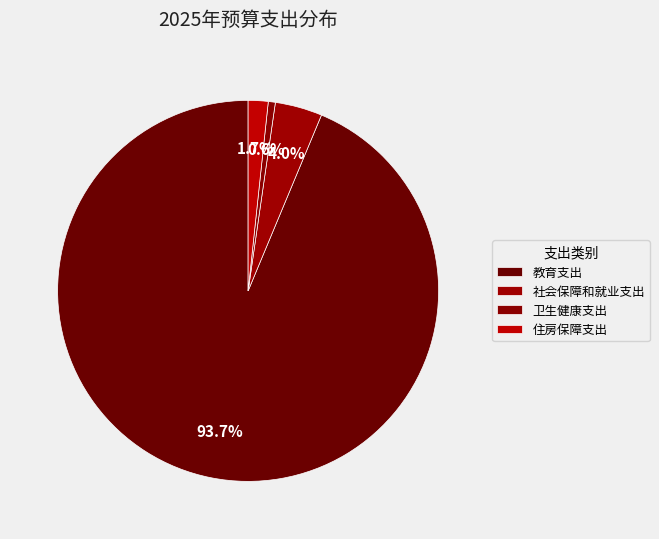

What portion of the pie excludes 社会保障和就业支出?

96.0%